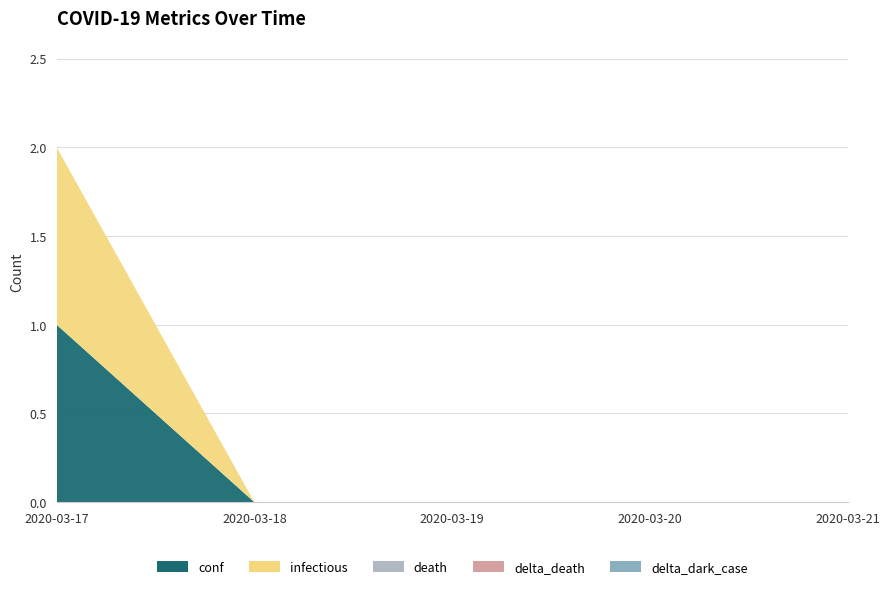

Reading right to left, what are all the values shown in this chart?

conf: 2020-03-21=0	2020-03-20=0	2020-03-19=0	2020-03-18=0	2020-03-17=1
infectious: 2020-03-21=0	2020-03-20=0	2020-03-19=0	2020-03-18=0	2020-03-17=1
death: 2020-03-21=0	2020-03-20=0	2020-03-19=0	2020-03-18=0	2020-03-17=0
delta_death: 2020-03-21=0	2020-03-20=0	2020-03-19=0	2020-03-18=0	2020-03-17=0
delta_dark_case: 2020-03-21=0	2020-03-20=0	2020-03-19=0	2020-03-18=0	2020-03-17=0